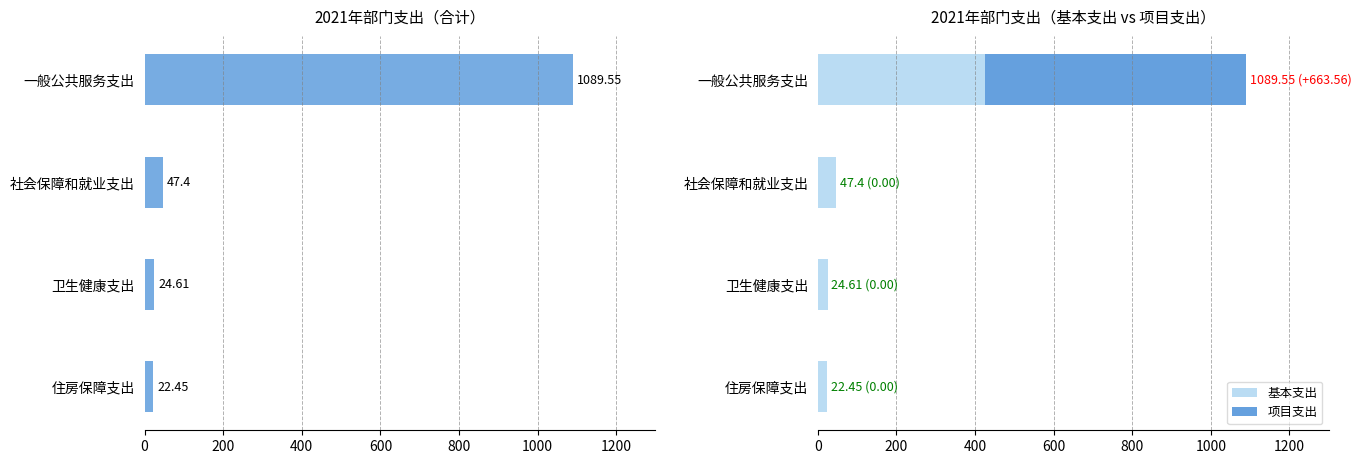

How many data points in 基本支出 are less than 47?

2